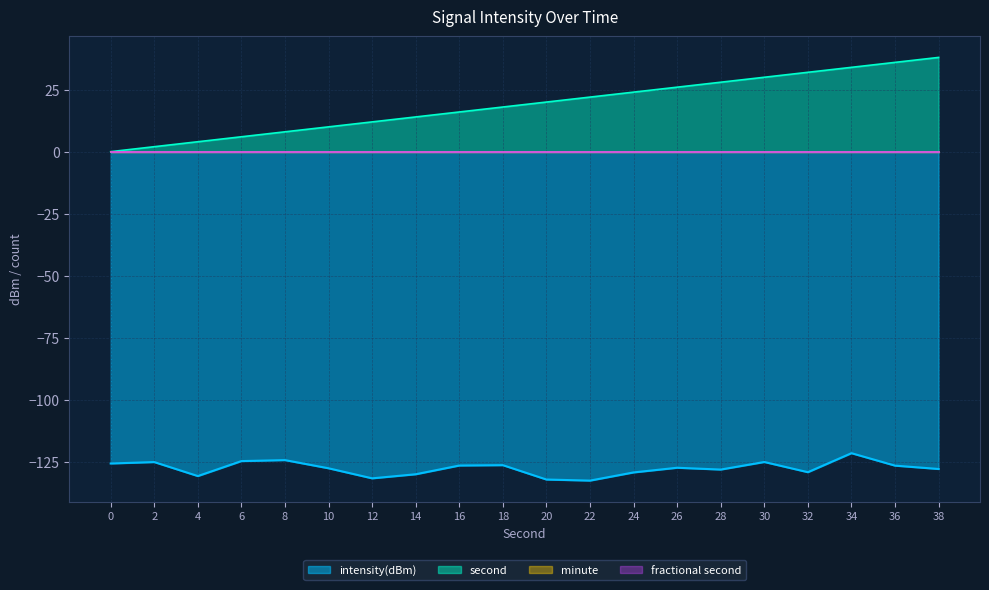

How many interior local peaks does the intensity(dBm) series have?

6